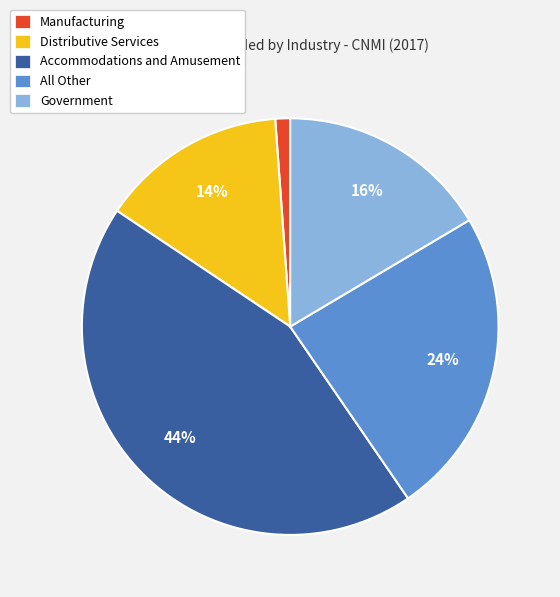

Is it true that Distributive Services is 1% of the pie?

False